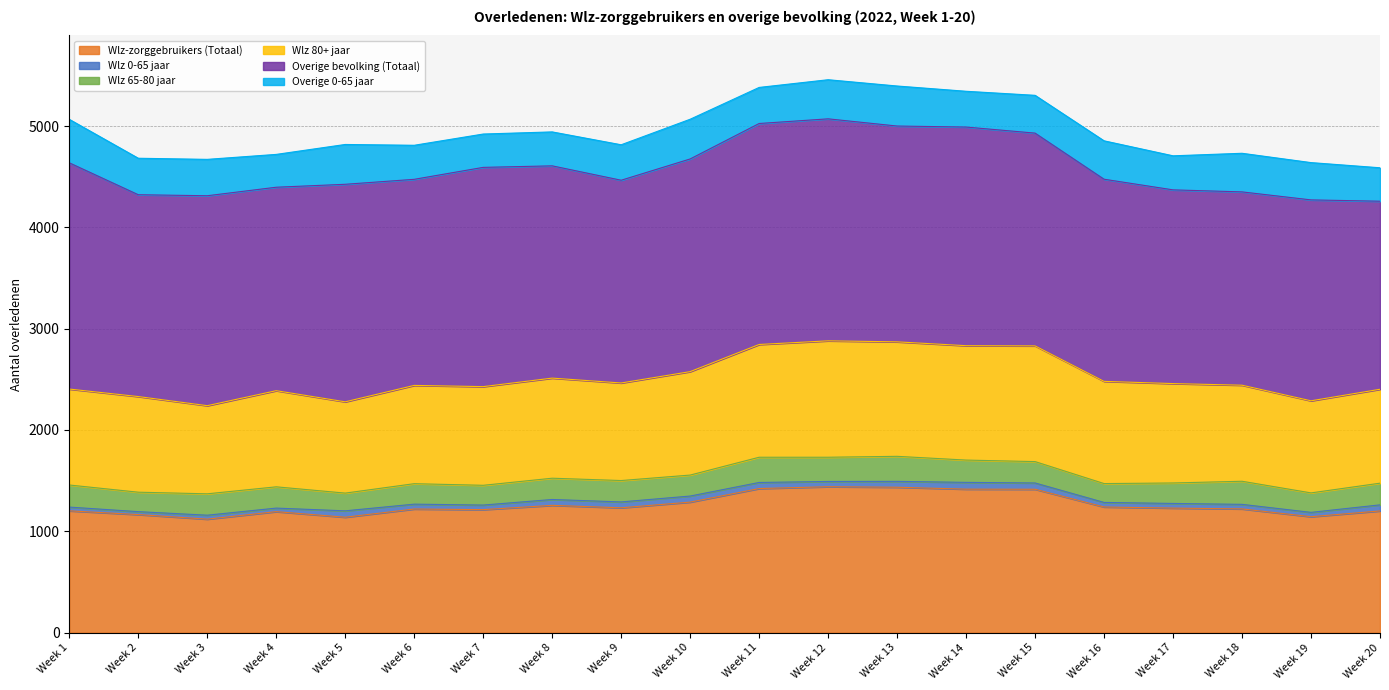

Is the value of Overige 0-65 jaar at Week 16 greater than the value of Wlz 0-65 jaar at Week 8?

Yes